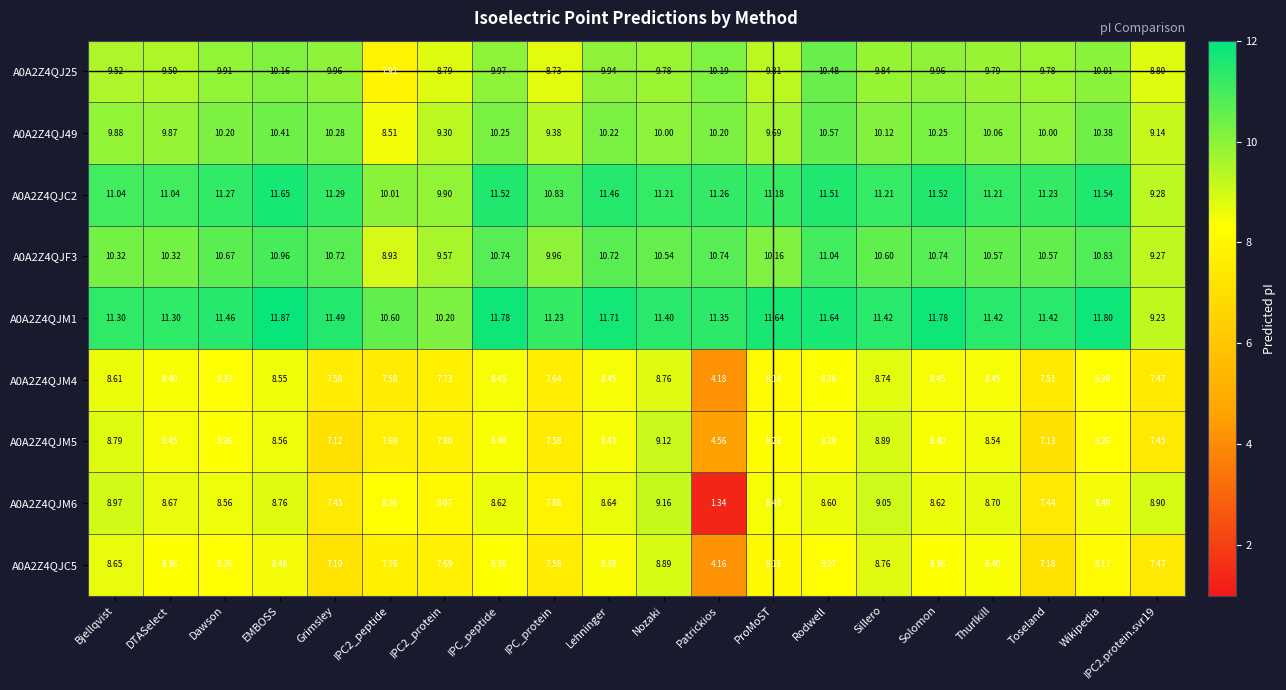

At which category does the chart reach its minimum across all series?

Patrickios